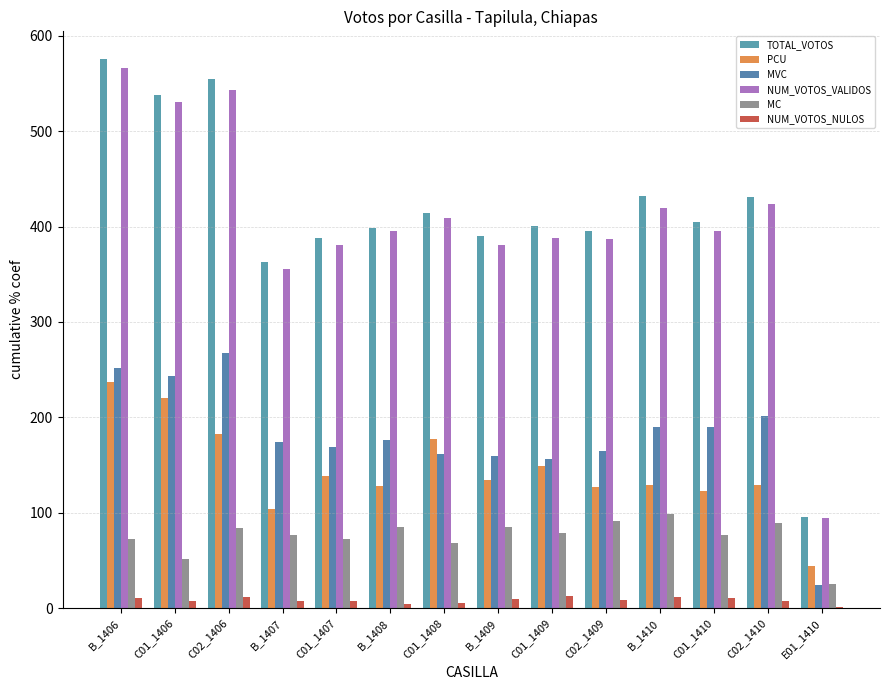

Does the chart contain stacked bars?

No